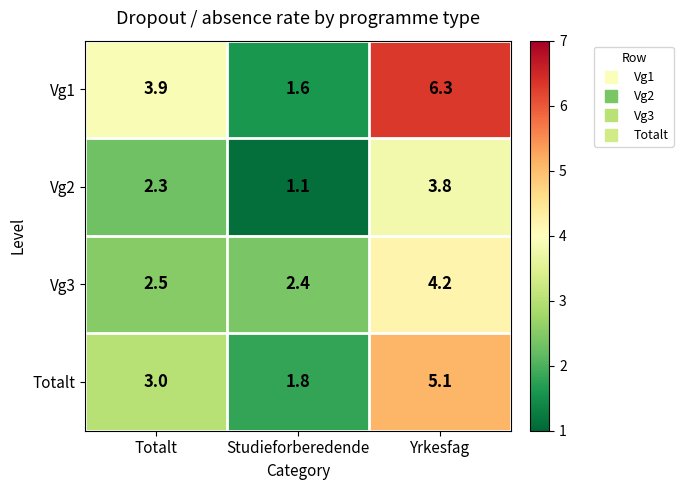

How many distinct data groups are displayed?

4